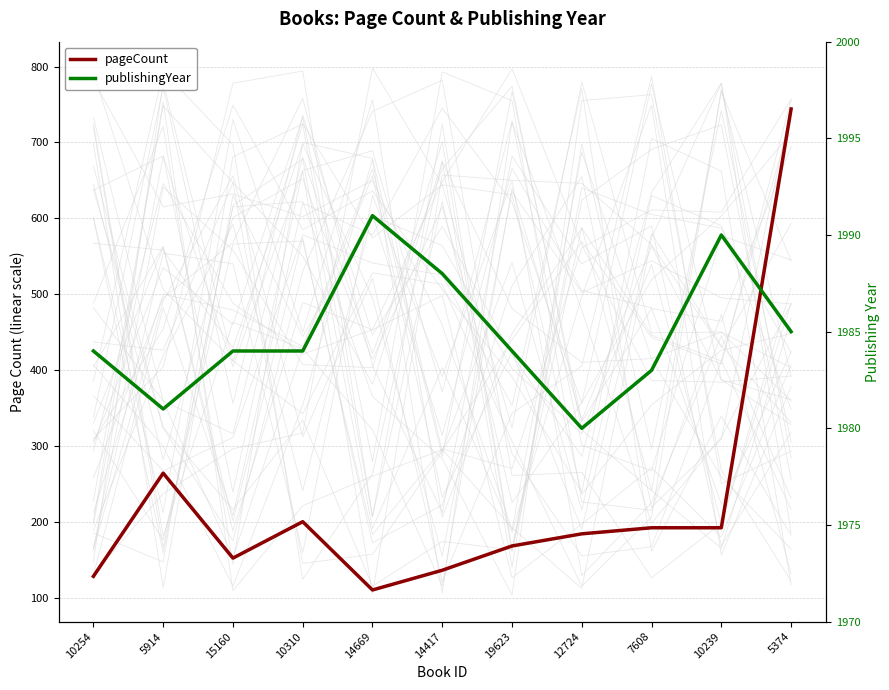

What is the difference between the second highest and second lowest values in the publishingYear series?

9